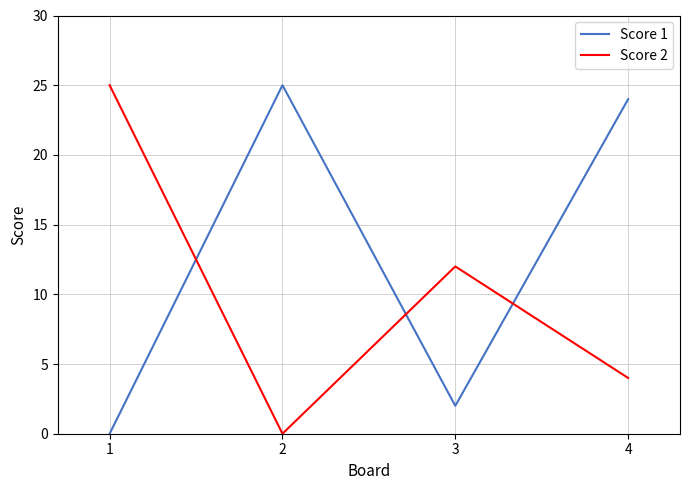

True or false: Score 1 has more than 2 points higher than both neighbors.

False